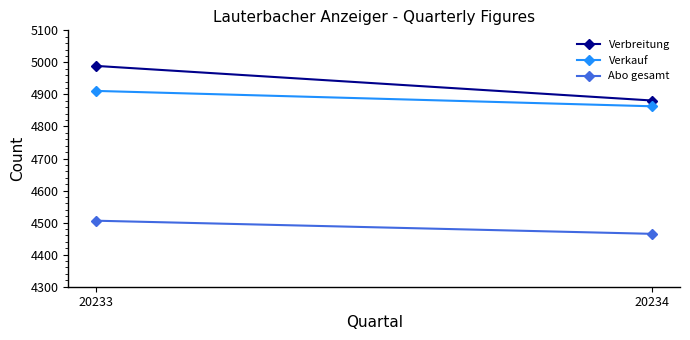

What are all the series names shown in the legend?

Verbreitung, Verkauf, Abo gesamt